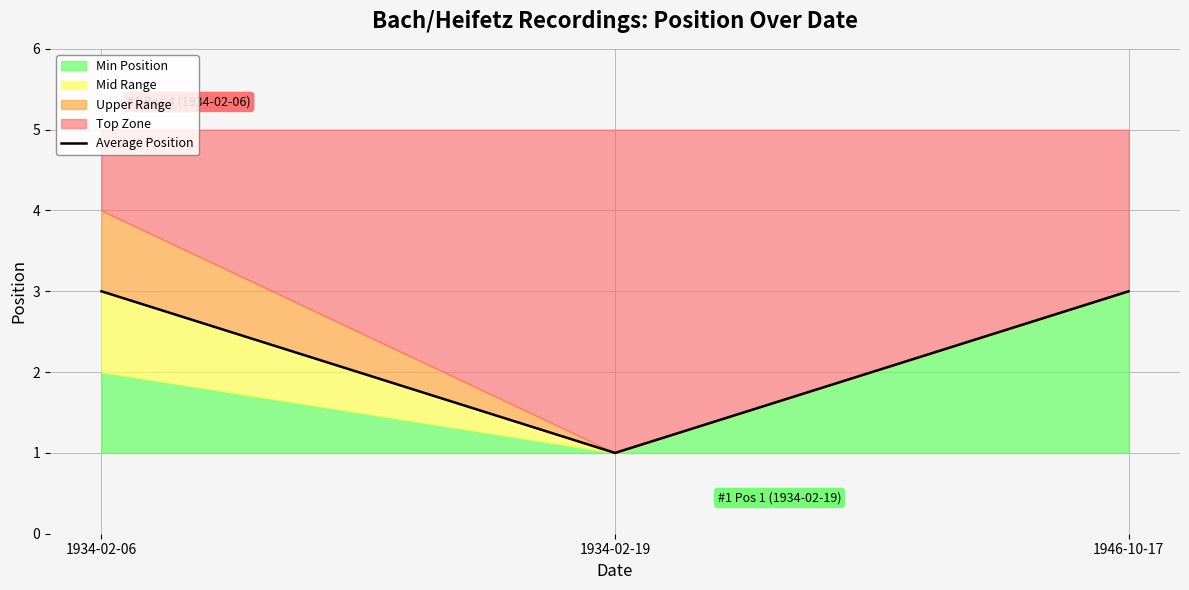

Reading right to left, list all the values displayed in this chart.

3	1	3